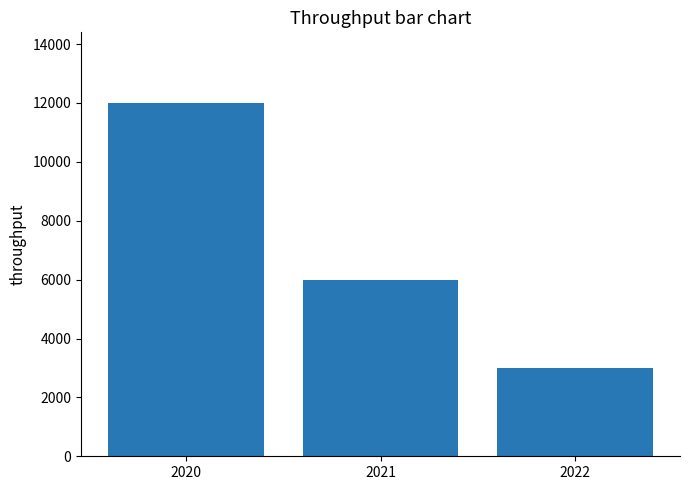

How many data points are less than 6000?

1